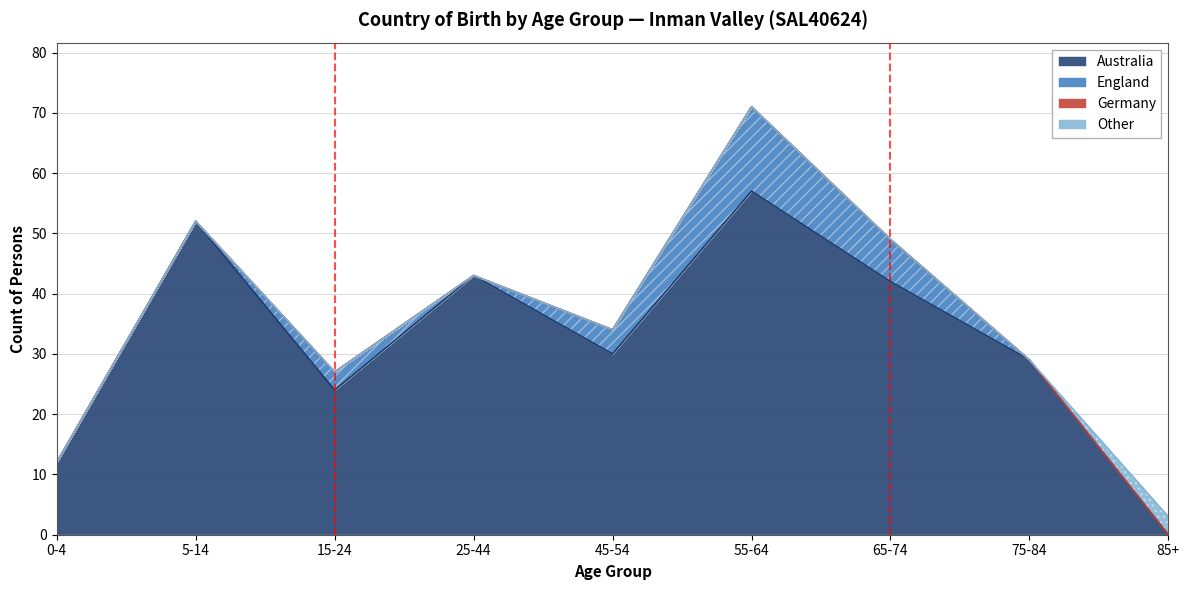

How many interior local valleys does the England series have?

1